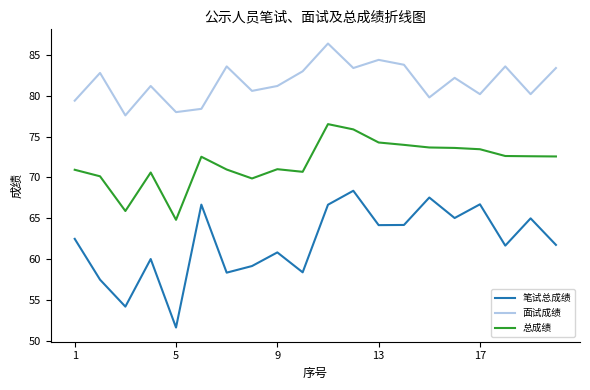

What is the sum of all 笔试总成绩 values?

1240.2